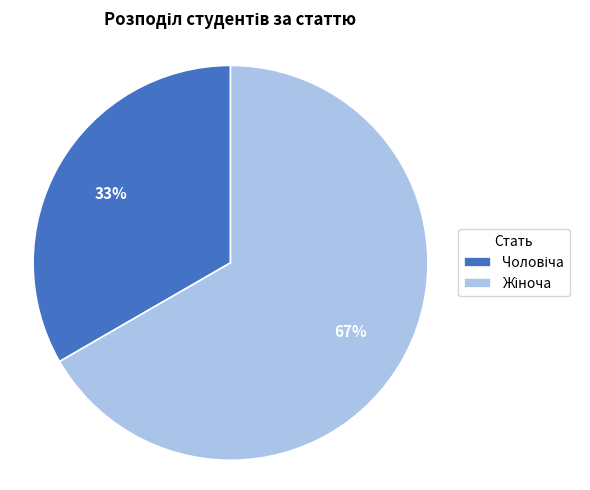

Is there a majority slice in this chart?

Yes